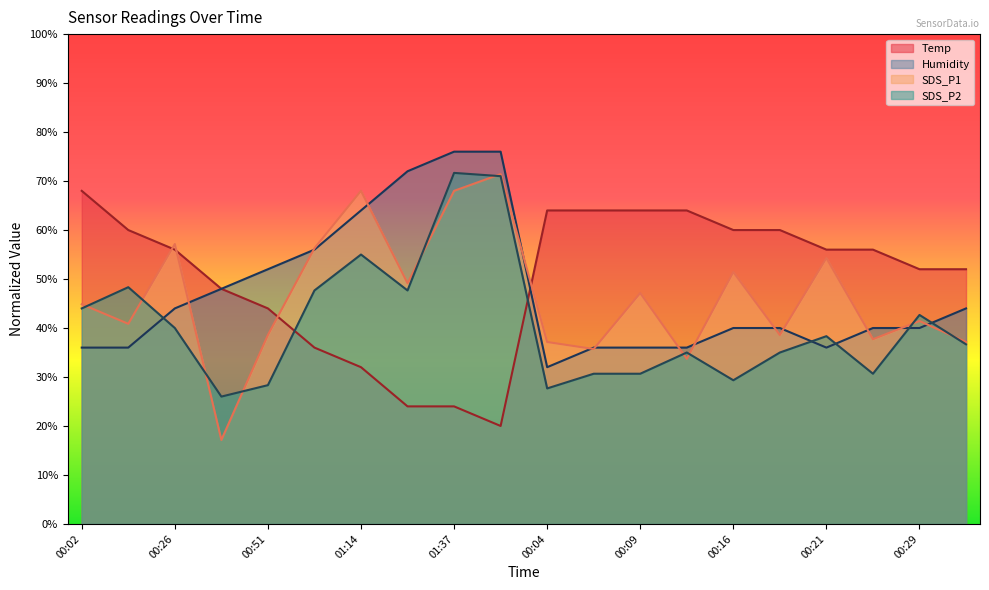

What is the difference between the highest and lowest values at 00:26?

17.1